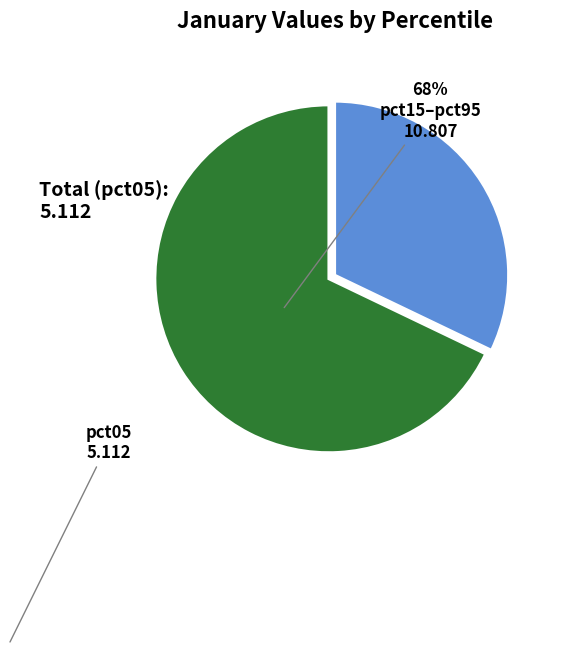

Does pct15–pct95 account for over 50% of the chart?

Yes